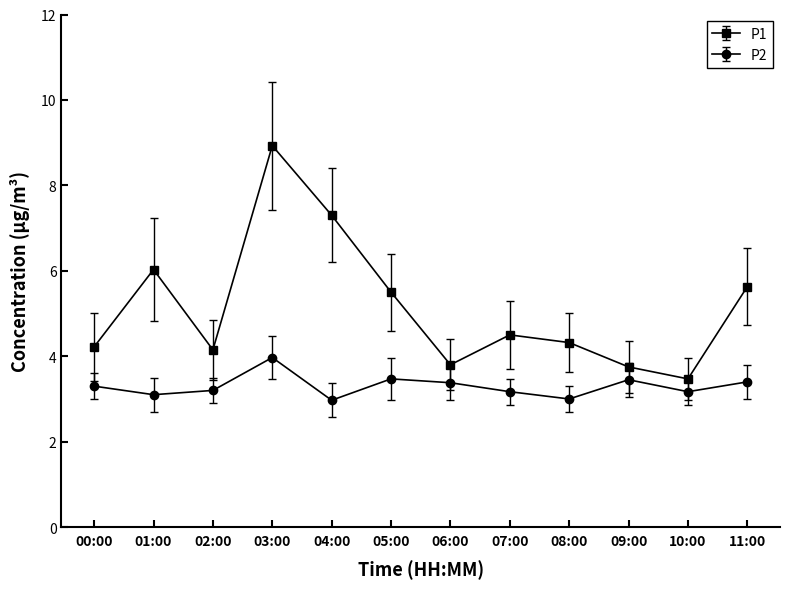

Where does the P2 series first go above 3?

00:00